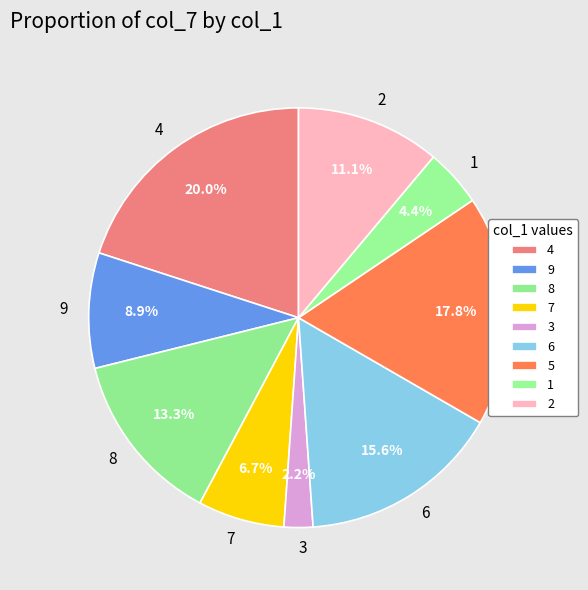

What percentage is the 4 slice, to the nearest percent?

20%